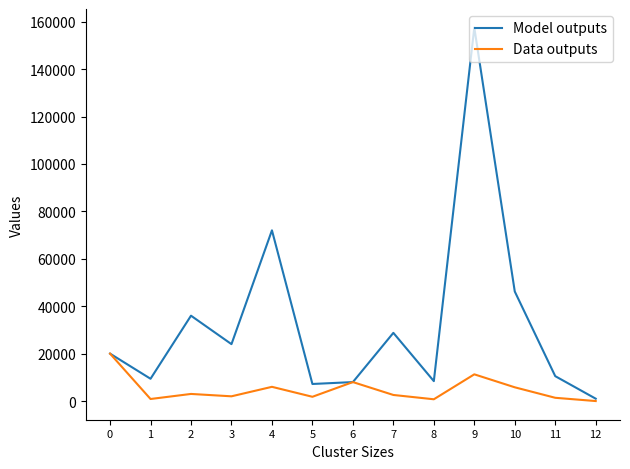

At 3, list the series in order from smallest to largest.

Data outputs, Model outputs